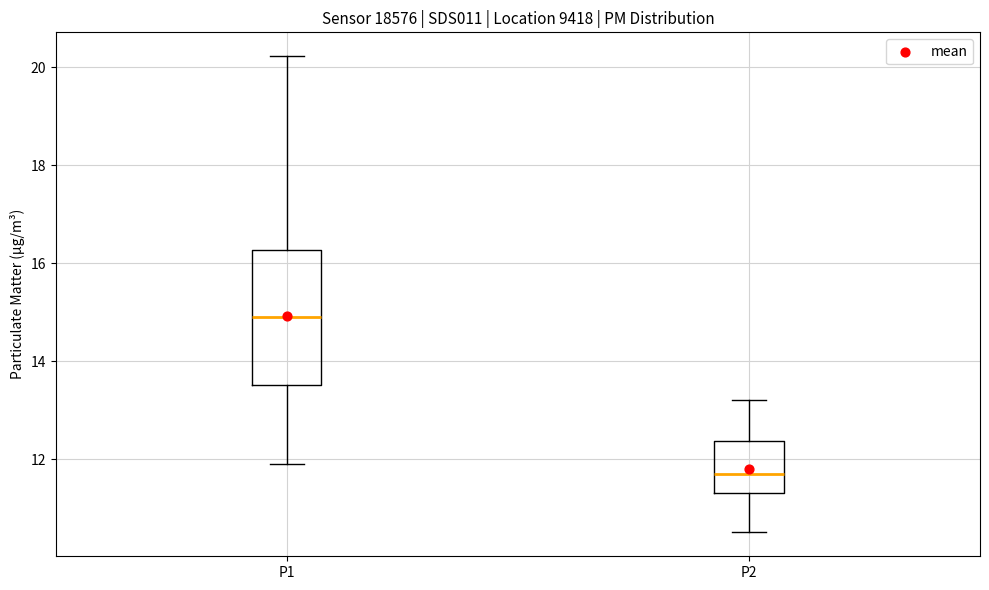

Reading left to right, transcribe this box plot: for each box, give where its median line is, the range the box spans, and where its two whiskers end, as read against the y-axis. The values are not printed on the chart, so give them approximately, as read against the axis.

P1: median 15.0, box 13.6 to 16.2, whiskers 12.0 to 20.2
P2: median 11.8, box 11.4 to 12.4, whiskers 10.6 to 13.2